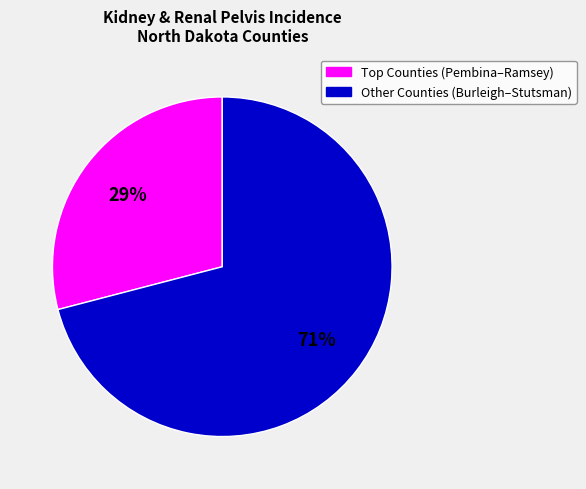

Is there a majority slice in this chart?

Yes